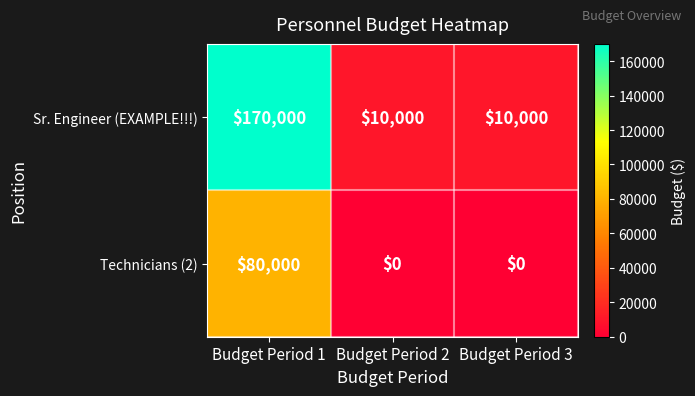

Which category has the highest value across all series?

Budget Period 1